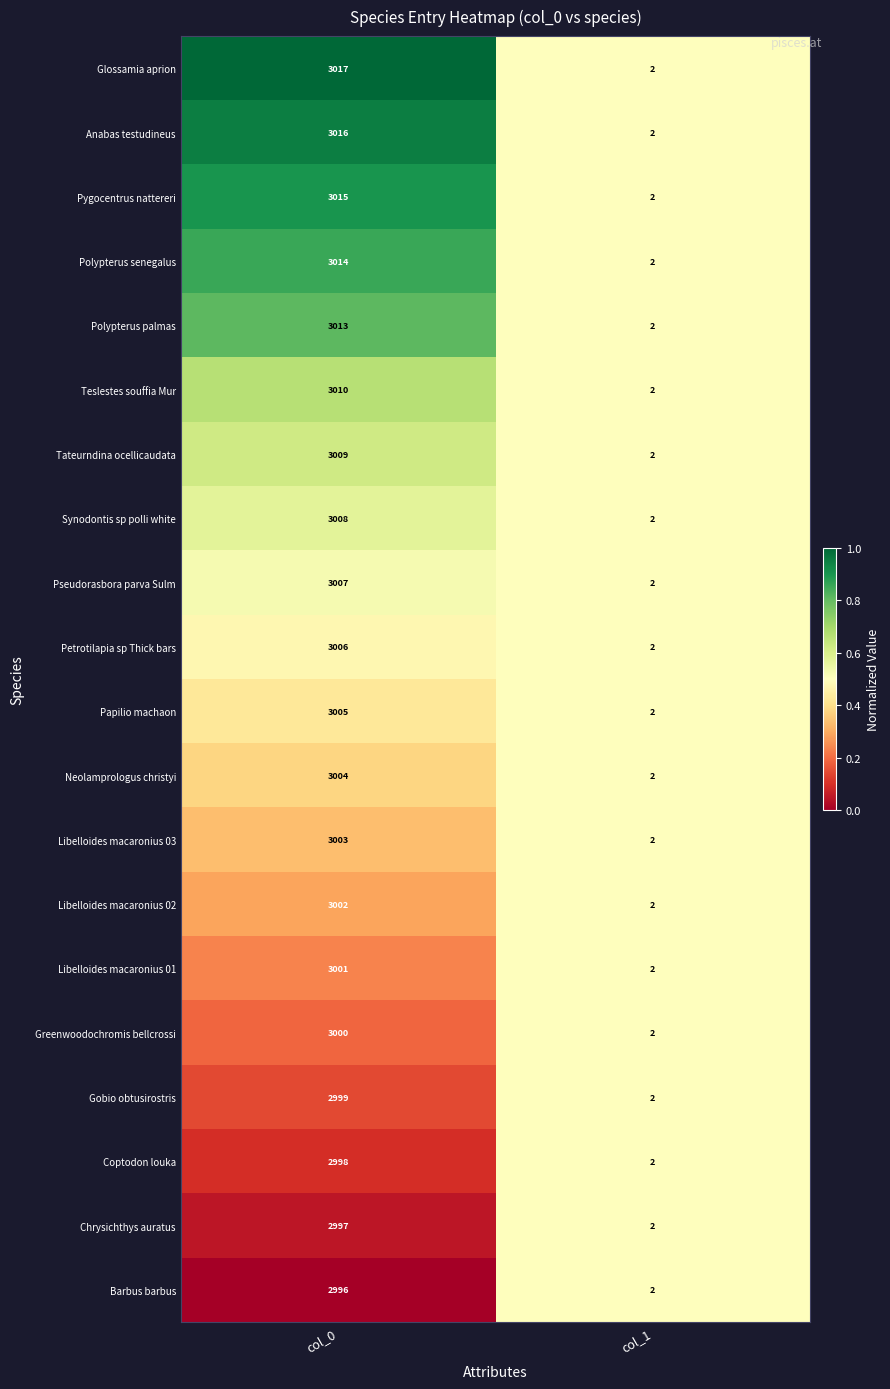

Rank the series by their maximum value, from highest to lowest.

Glossamia aprion, Anabas testudineus, Pygocentrus nattereri, Polypterus senegalus, Polypterus palmas, Teslestes souffia Mur, Tateurndina ocellicaudata, Synodontis sp polli white, Pseudorasbora parva Sulm, Petrotilapia sp Thick bars, Papilio machaon, Neolamprologus christyi, Libelloides macaronius 03, Libelloides macaronius 02, Libelloides macaronius 01, Greenwoodochromis bellcrossi, Gobio obtusirostris, Coptodon louka, Chrysichthys auratus, Barbus barbus